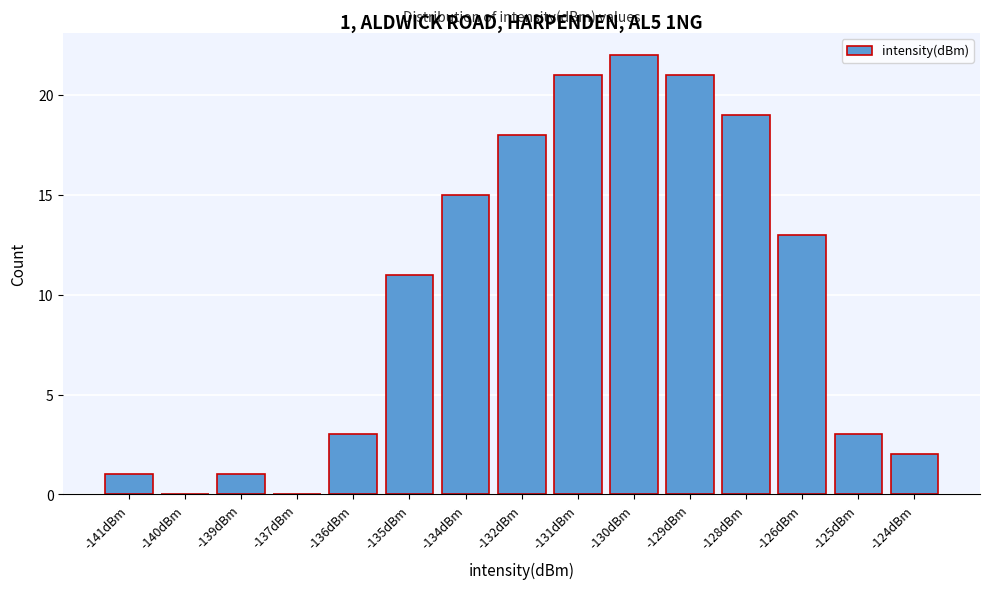

Reading right to left, extract all data points from this chart.

-124dBm=2	-125dBm=3	-126dBm=13	-128dBm=19	-129dBm=21	-130dBm=22	-131dBm=21	-132dBm=18	-134dBm=15	-135dBm=11	-136dBm=3	-137dBm=0	-139dBm=1	-140dBm=0	-141dBm=1